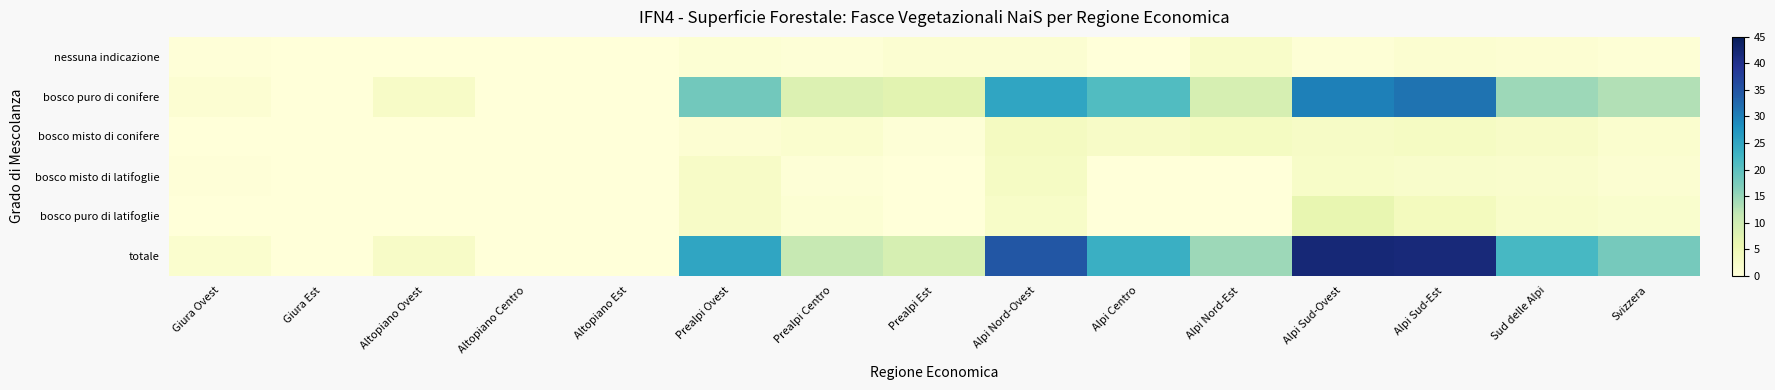

Between Altopiano Est and Svizzera, which series saw the biggest shift?

totale